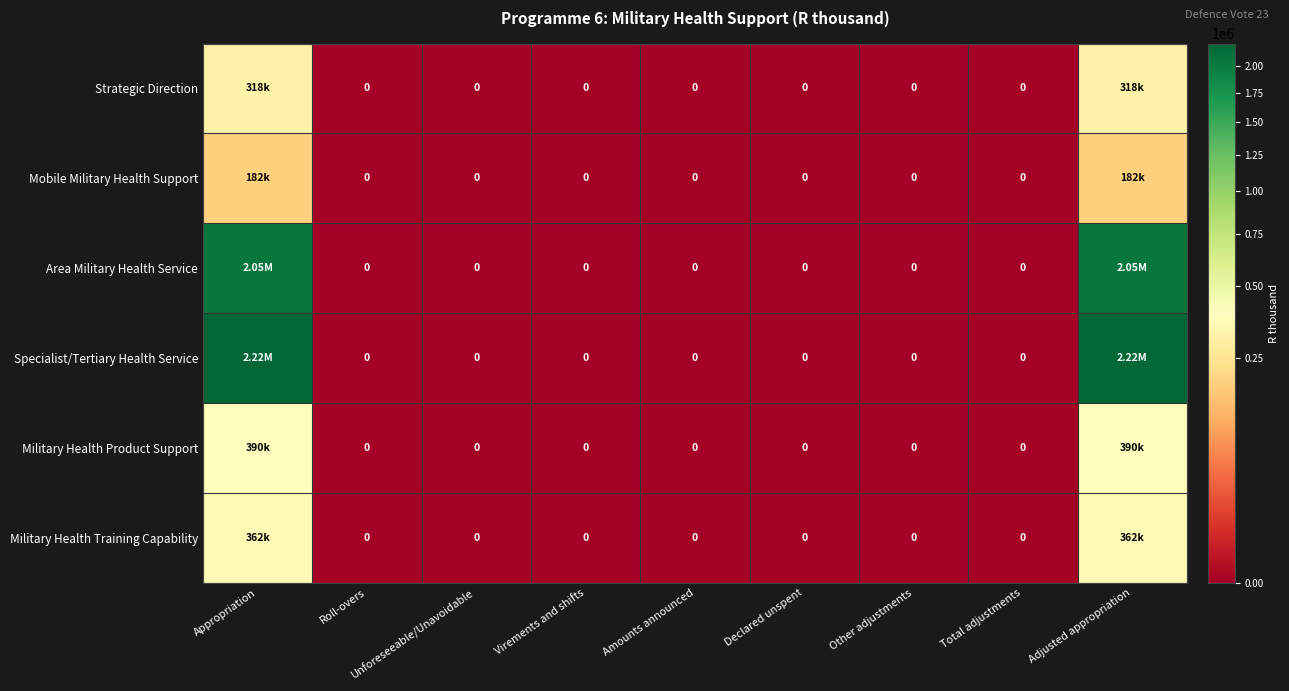

Which series has the widest spread of values?

Specialist/Tertiary Health Service